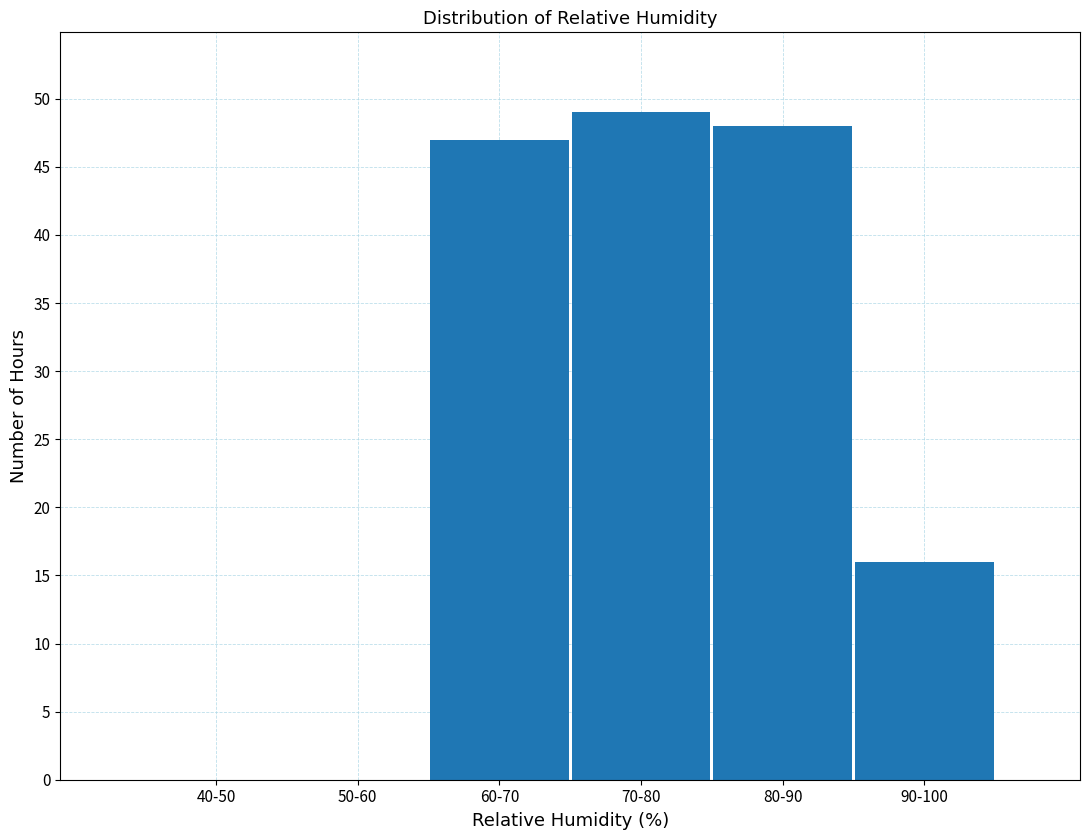

Approximately how many times larger is the value at 70-80 compared to 80-90?

1.0